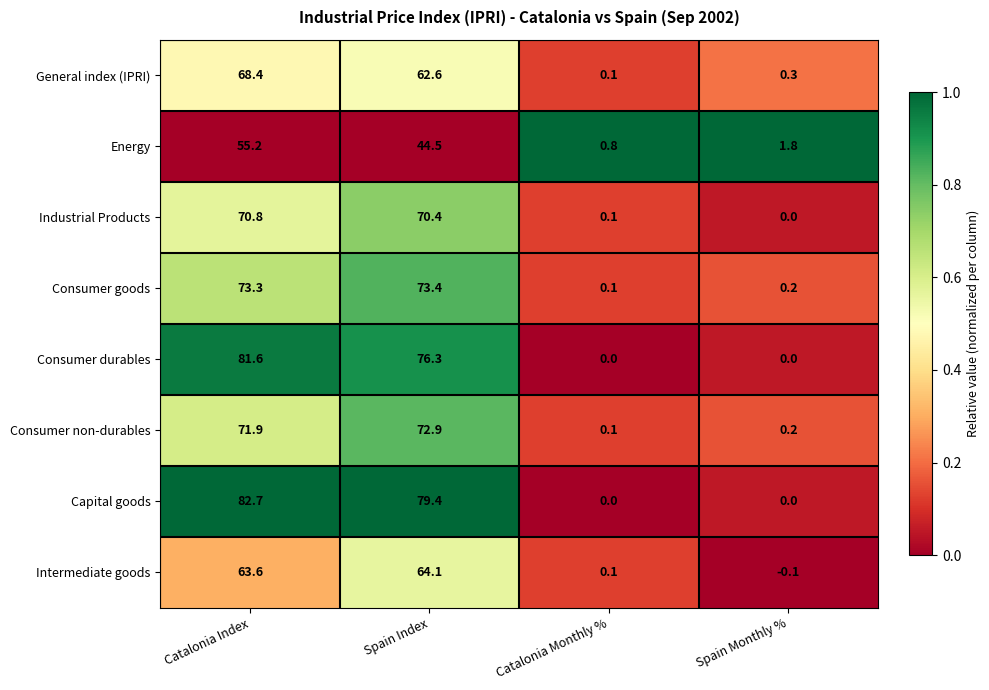

True or false: Consumer goods has a value of 0.2 at Spain Monthly %.

True